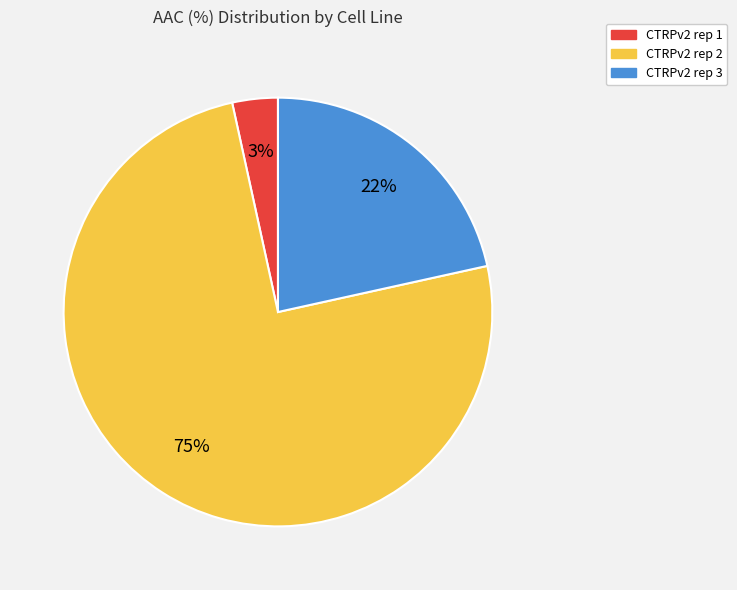

Which has a higher value, CTRPv2 rep 2 or CTRPv2 rep 1?

CTRPv2 rep 2